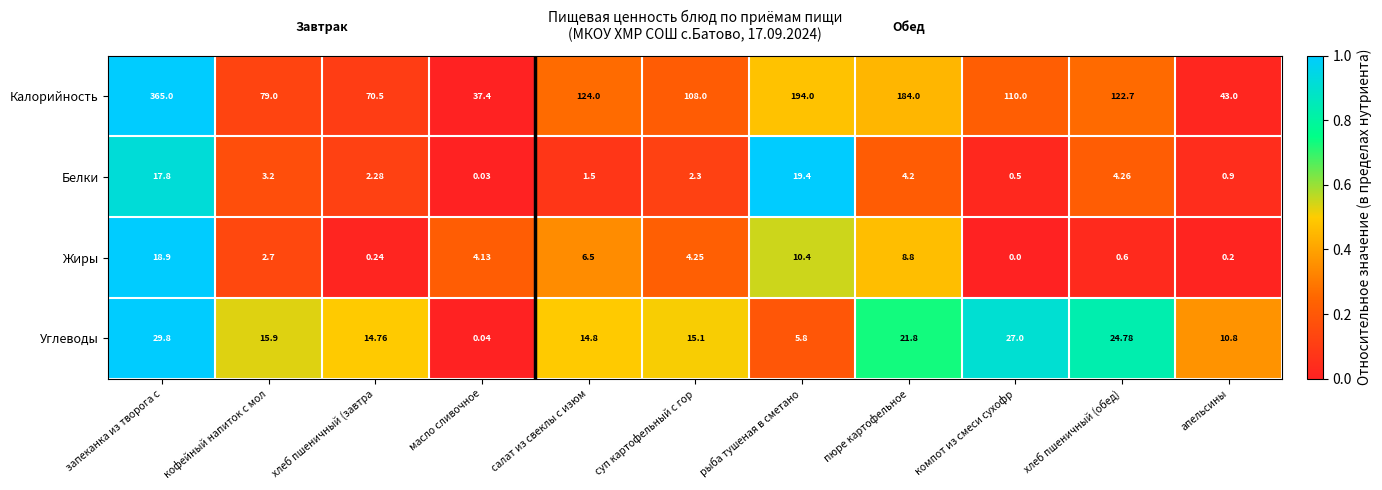

Between пюре картофельное and компот из смеси сухофр, which series saw the biggest shift?

Калорийность